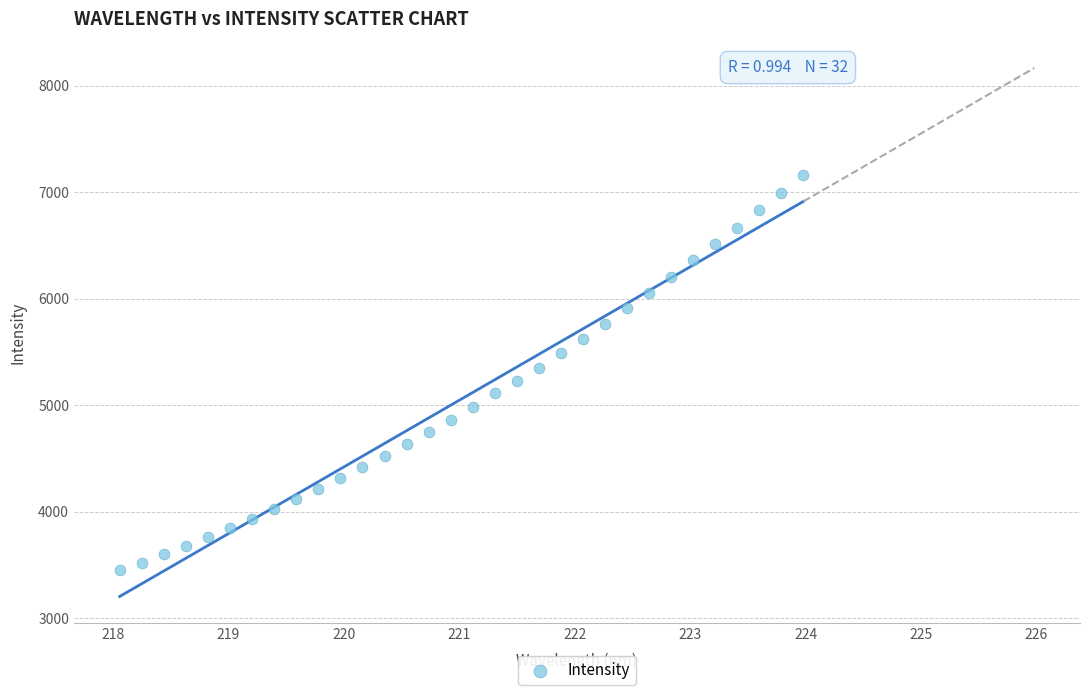

What is the range of X values (max minus min)?

5.9